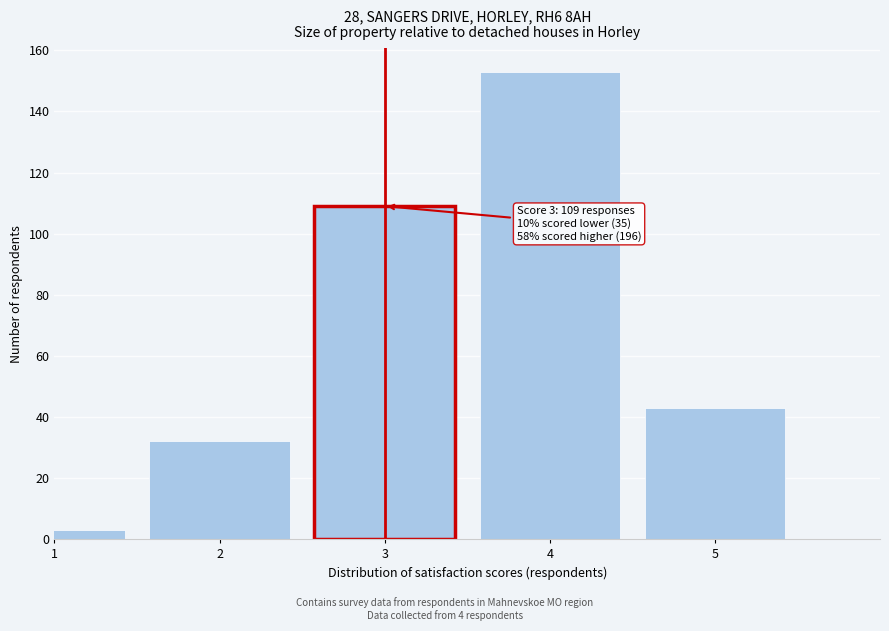

Reading left to right, extract all data points from this chart.

1=3	2=32	3=109	4=153	5=43